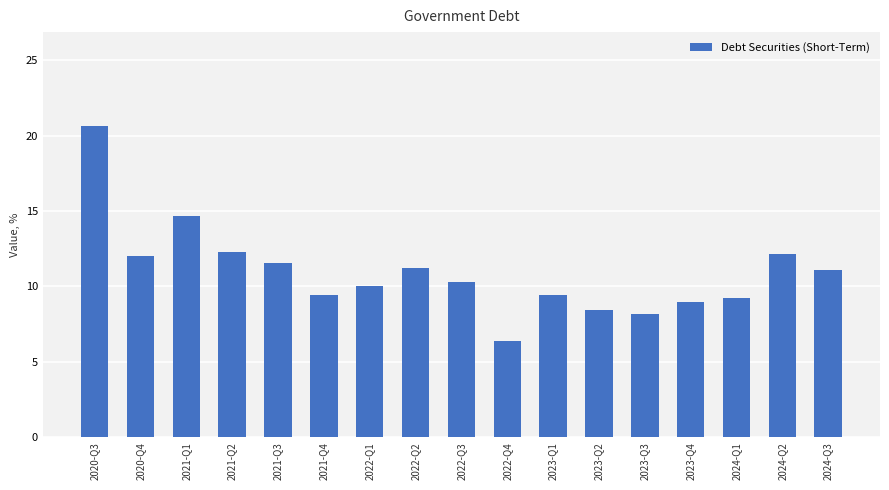

What position from the left is 2024-Q1?

15